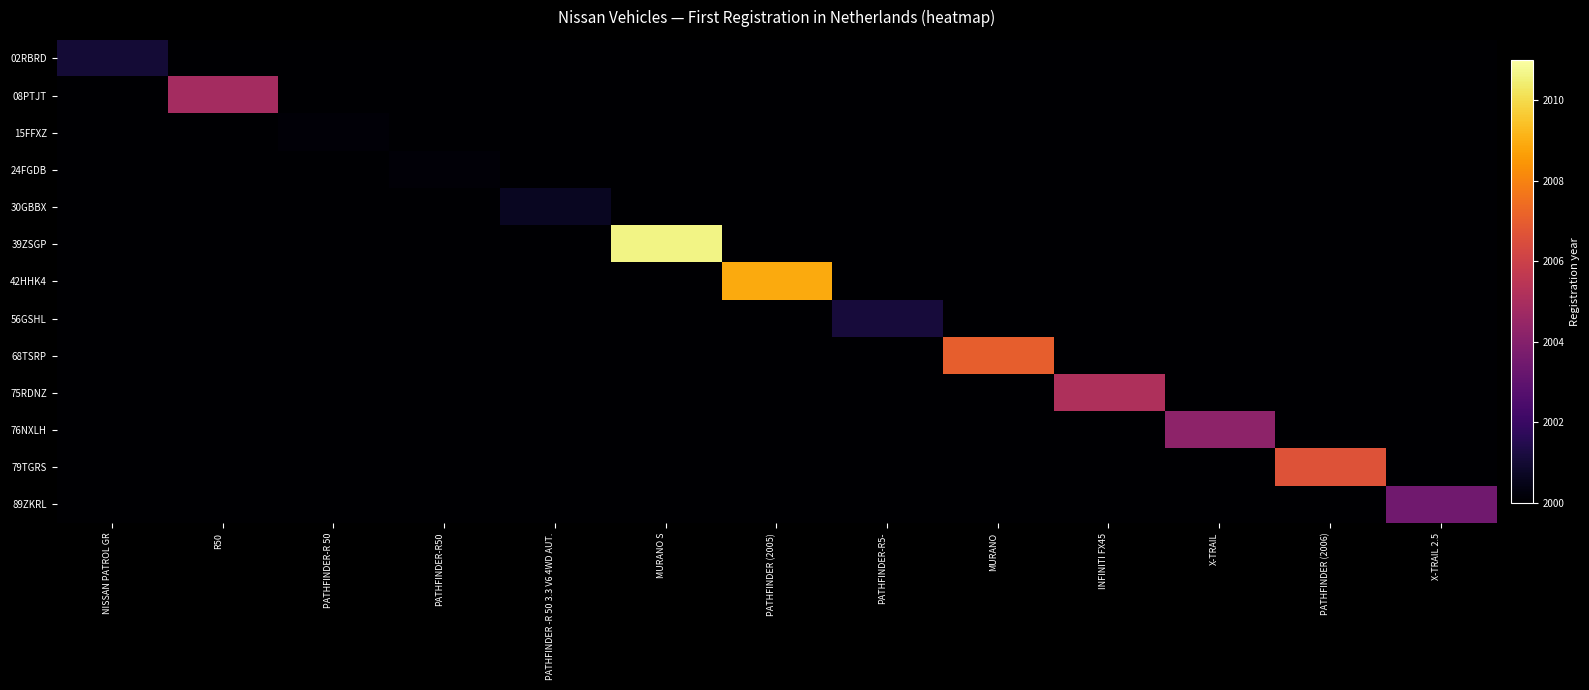

Rank the series by their maximum value, from lowest to highest.

15FFXZ, 24FGDB, 30GBBX, 02RBRD, 56GSHL, 89ZKRL, 76NXLH, 08PTJT, 75RDNZ, 79TGRS, 68TSRP, 42HHK4, 39ZSGP